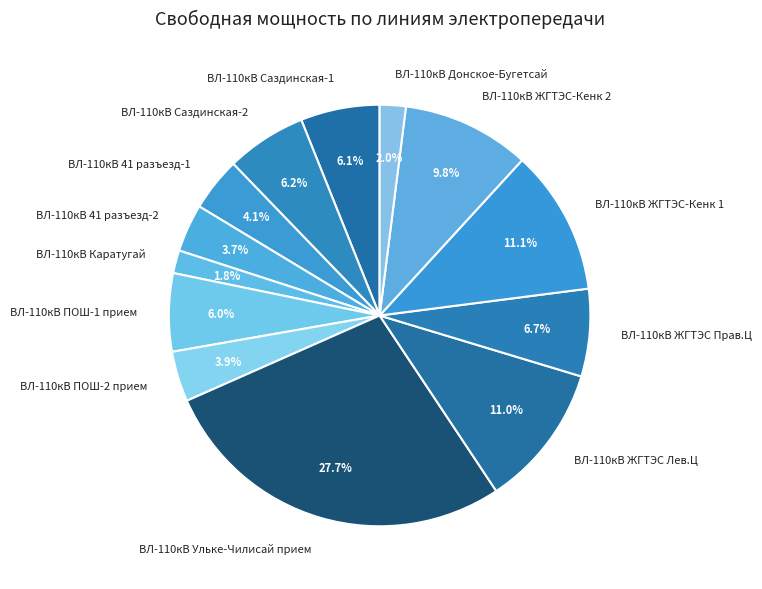

The ВЛ-110кВ Донское-Бугетсай slice represents 2% of the pie. True or false?

True